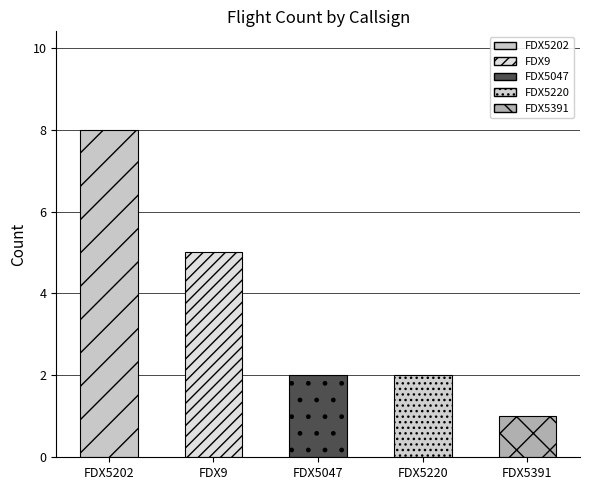

Rank the categories by value from lowest to highest.

FDX5391, FDX5047, FDX5220, FDX9, FDX5202